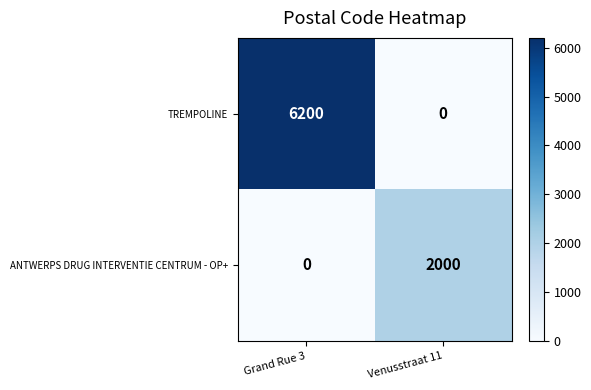

True or false: TREMPOLINE has a value of 3380 at Venusstraat 11.

False